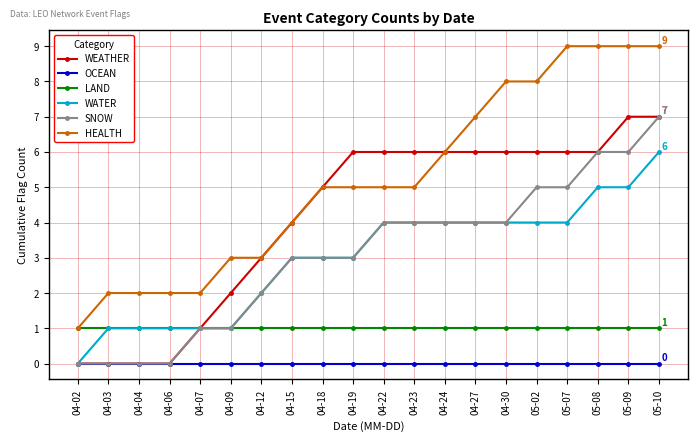

The HEALTH series shows 5 at 04-19. True or false?

True